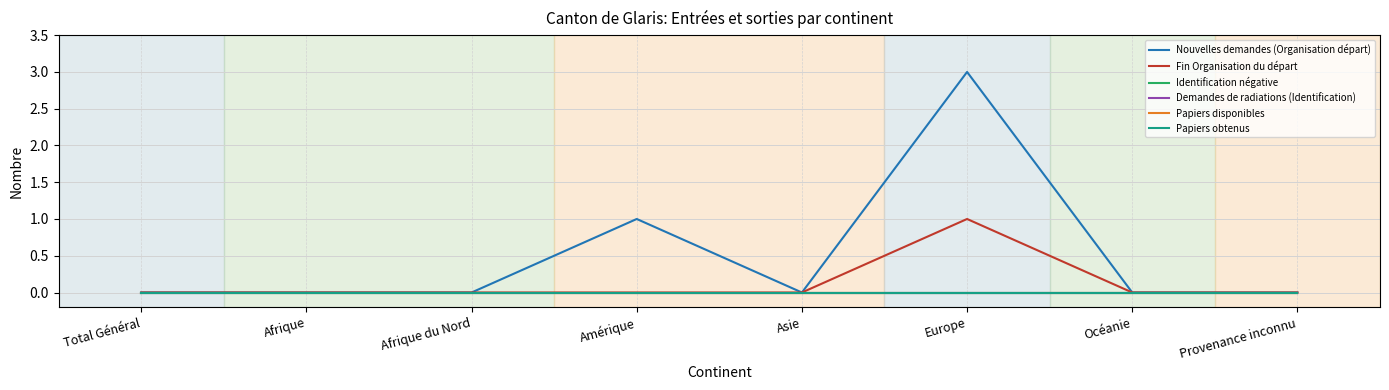

Where is Nouvelles demandes (Organisation départ) nearest to the value 1?

Amérique